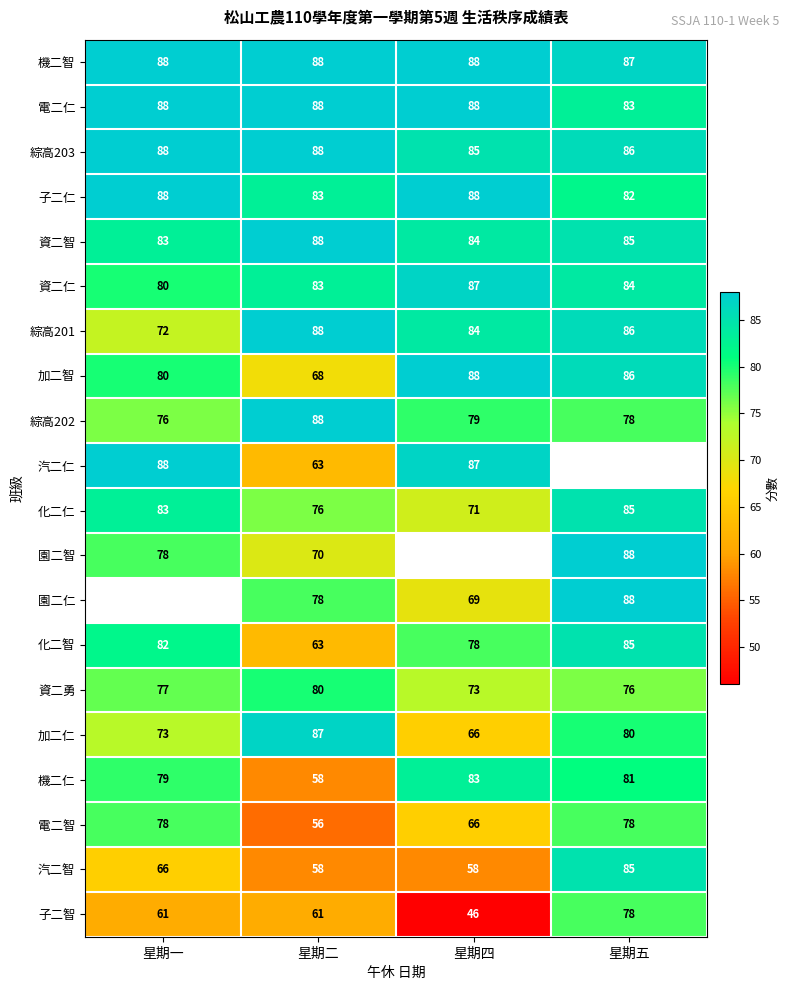

List the labels in order of 綜高201 value, smallest first.

星期一, 星期四, 星期五, 星期二